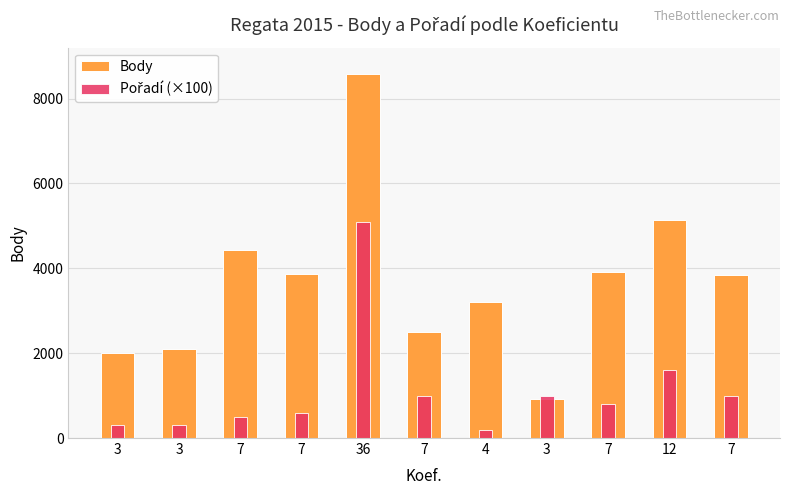

True or false: Pořadí (×100) has a value of 200 at 4.

True